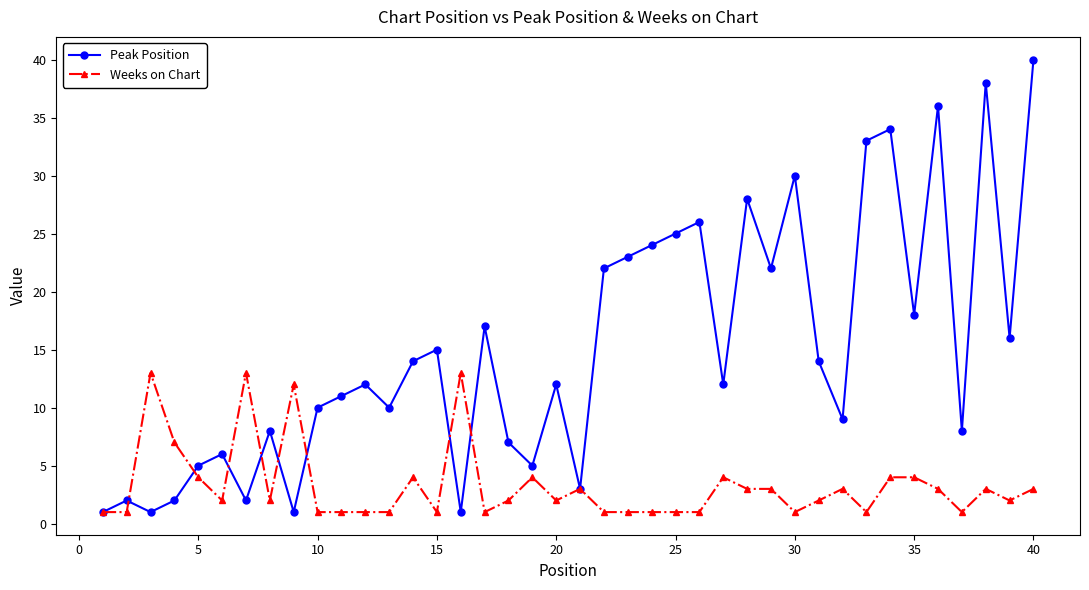

How many interior local peaks does the Peak Position series have?

13